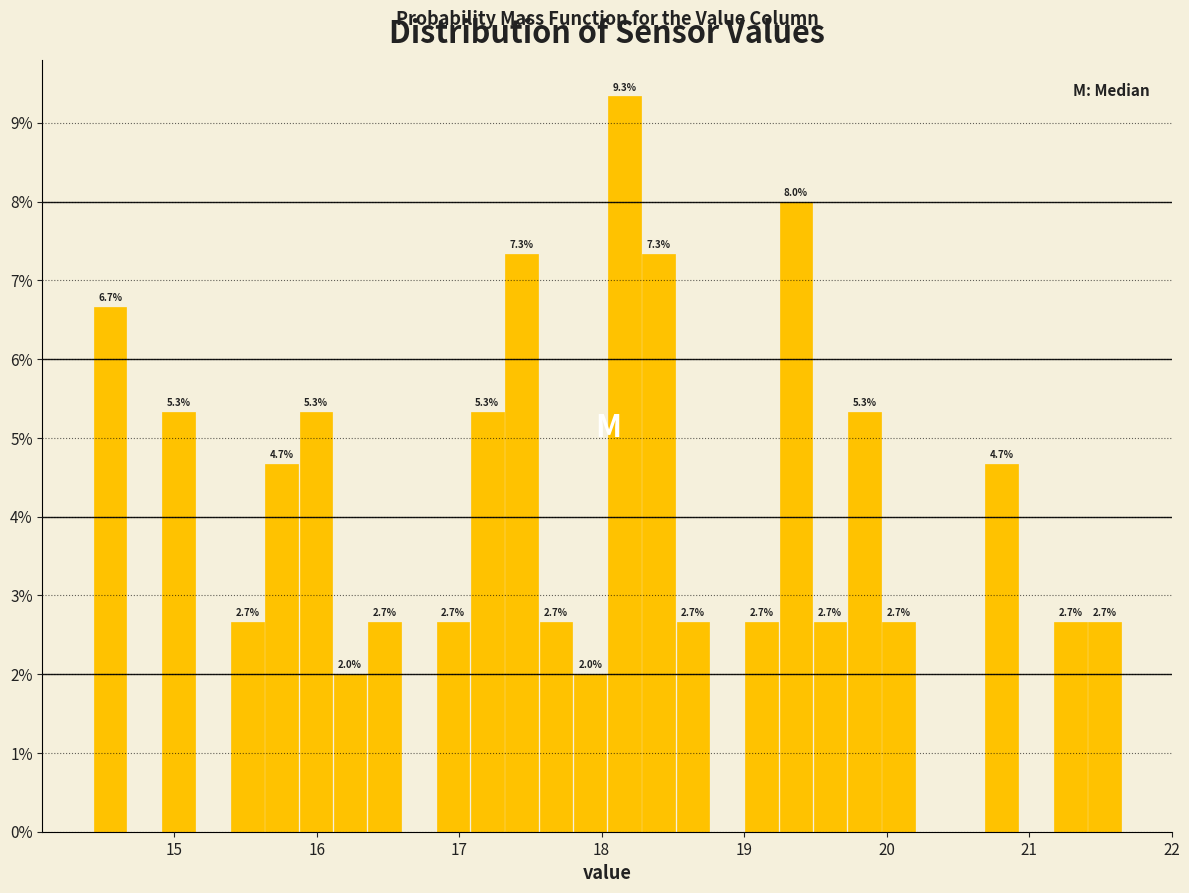

Read against the x-axis, roughly where is the centre of the tallest bar?

18.2